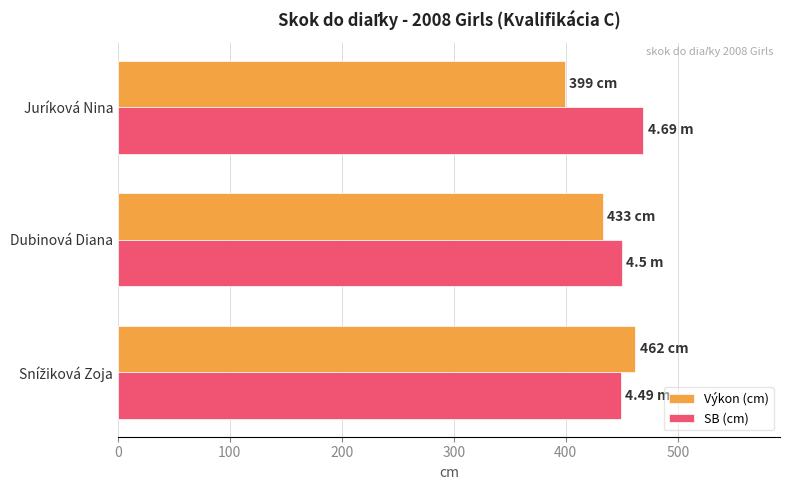

Which series has the largest total across all categories?

SB (cm)